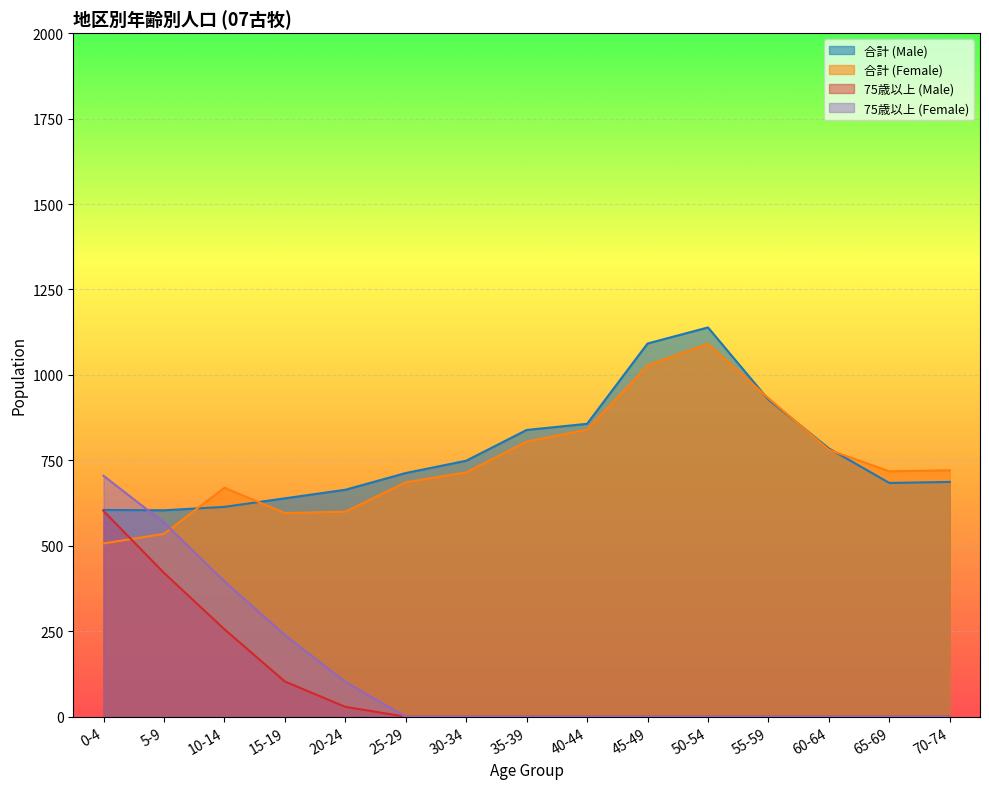

What is the difference between the highest and lowest values at 35-39?

839